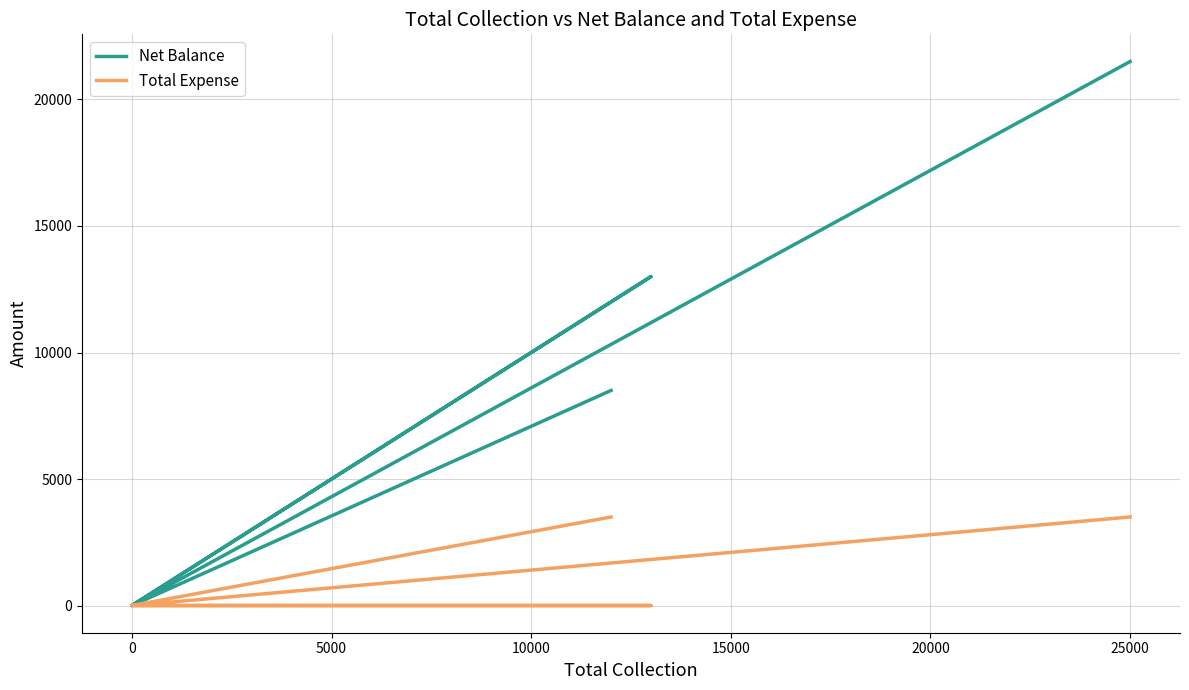

At how many categories does at least one series exceed 8695?

2